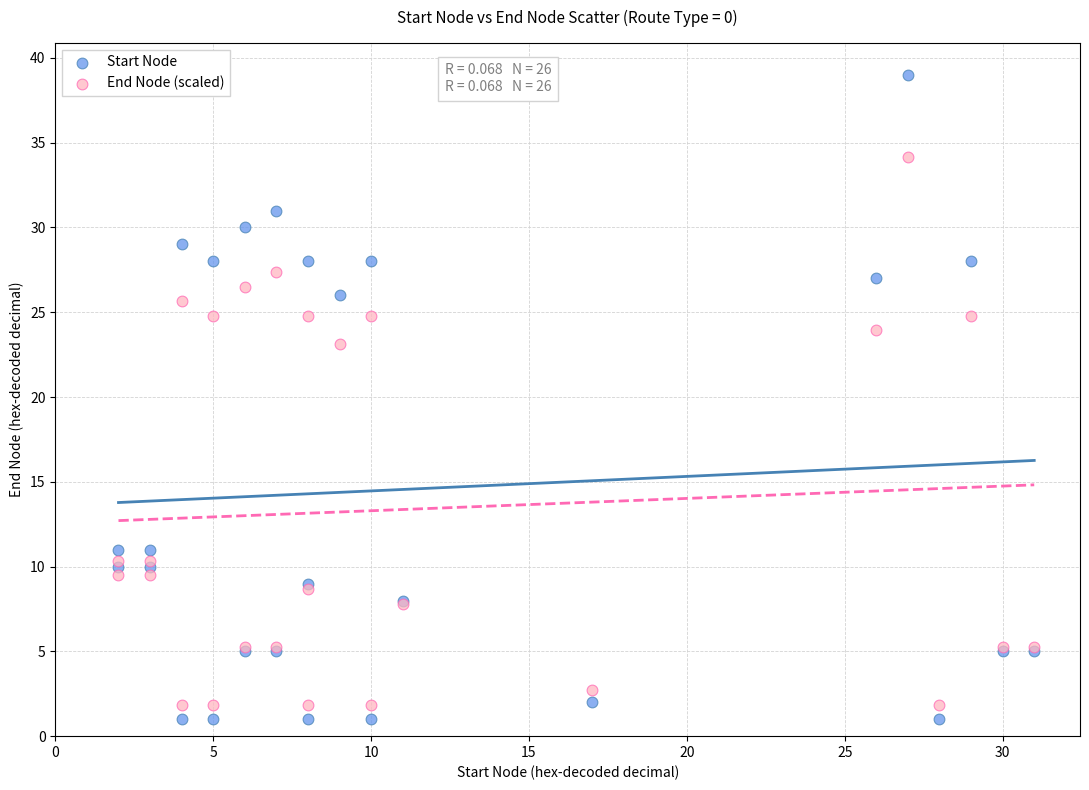

Across all series, what Y value is closest to 20?

23.1